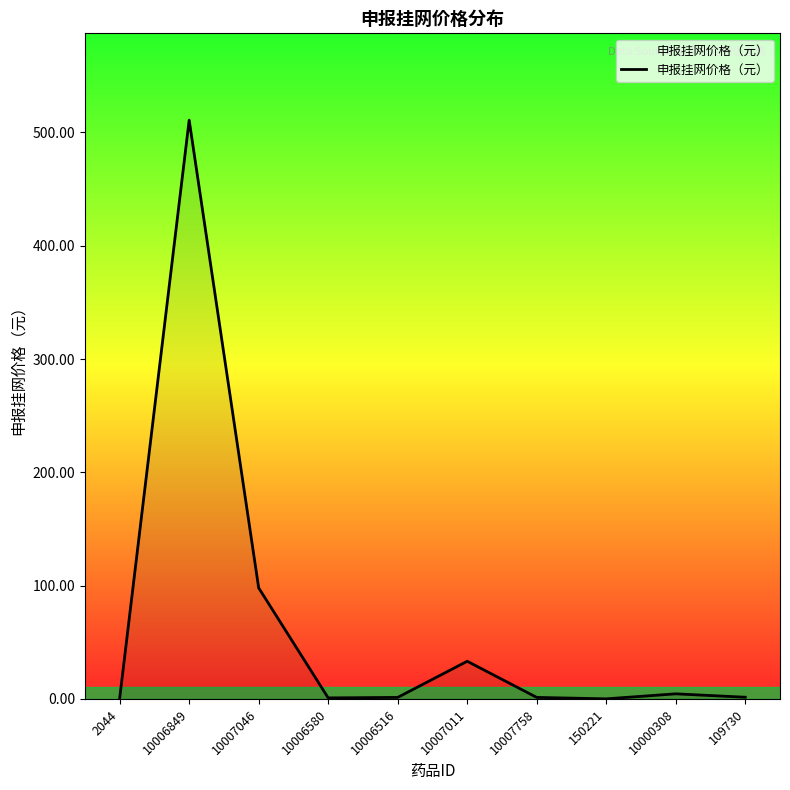

How many values exceed 1?

7